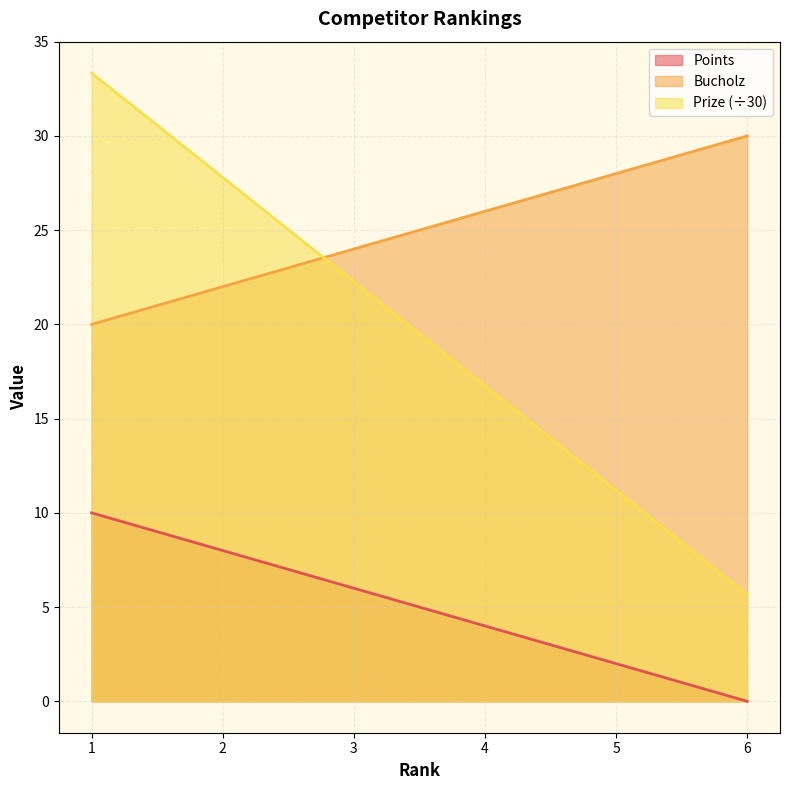

What is the value of the Points point at the 2nd from the left?

8.0